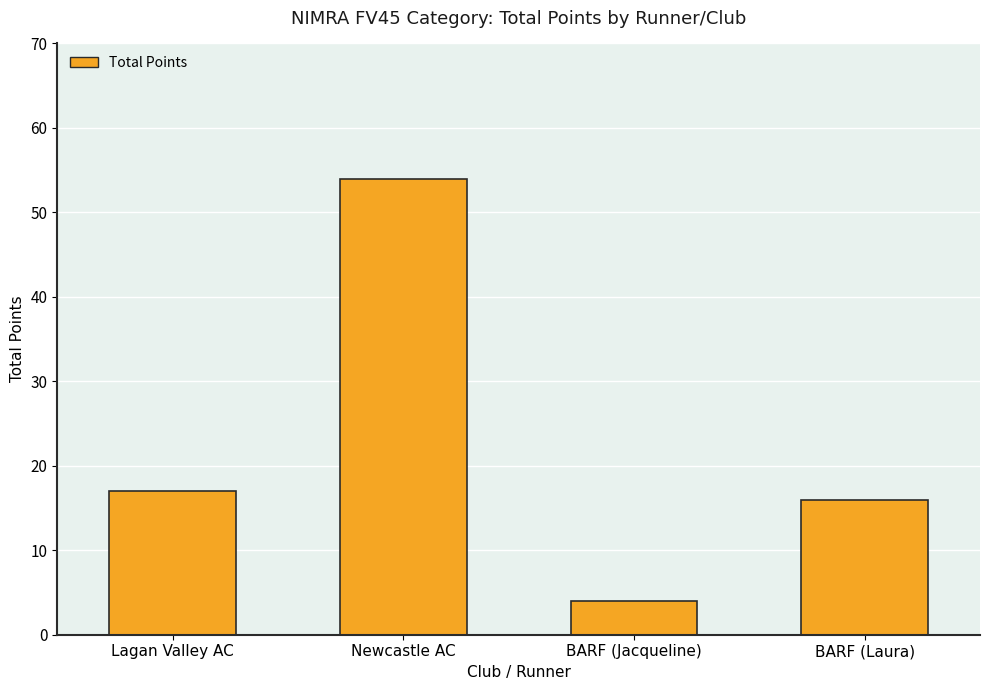

The chart shows a value of 27 at BARF (Laura). True or false?

False